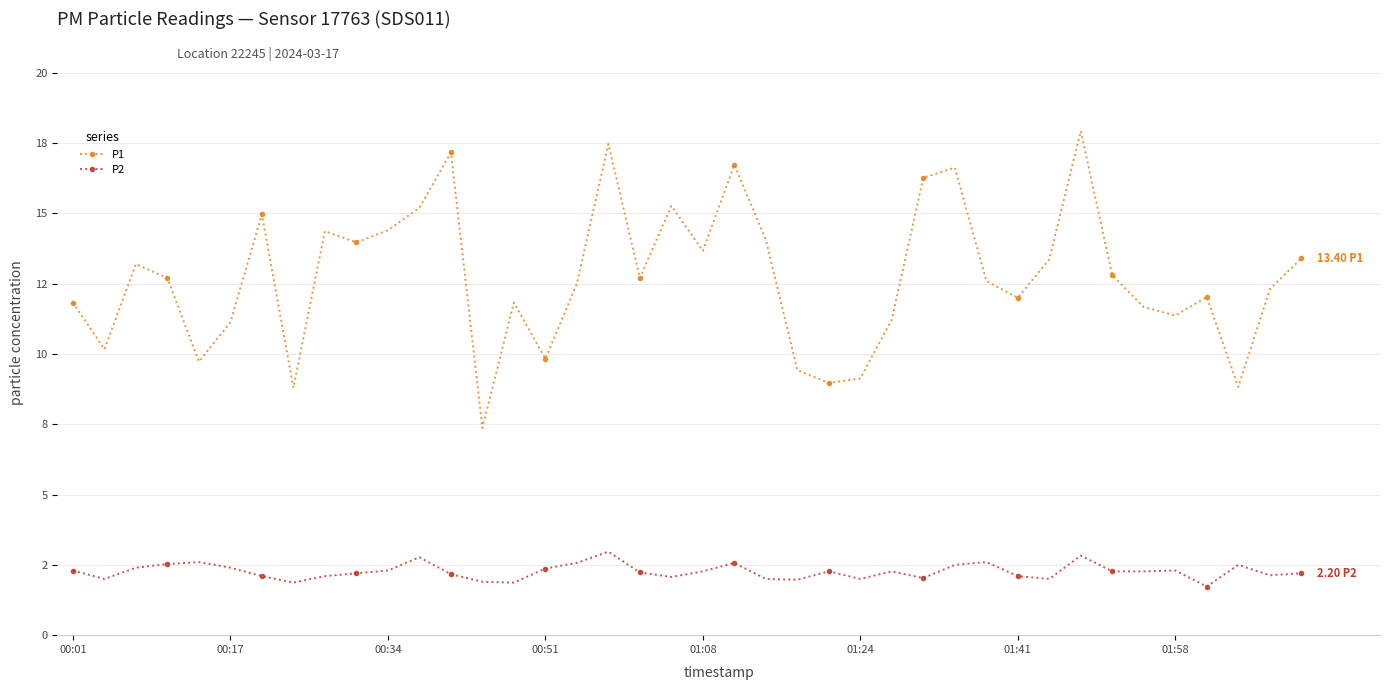

What is the difference between the second highest and minimum values in the P1 series?

10.1